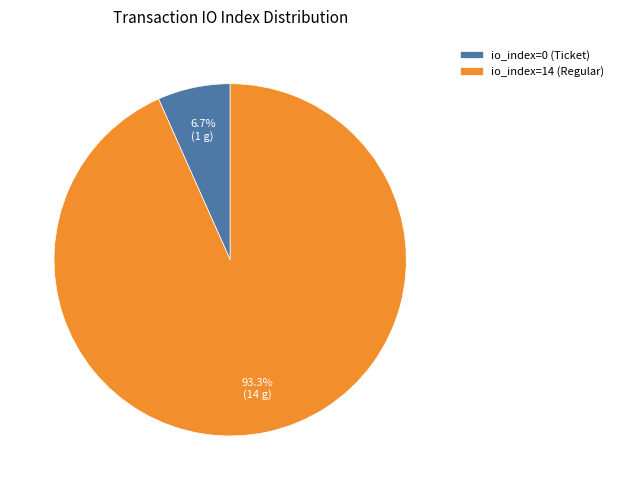

The io_index=14 (Regular) slice represents 99% of the pie. True or false?

False